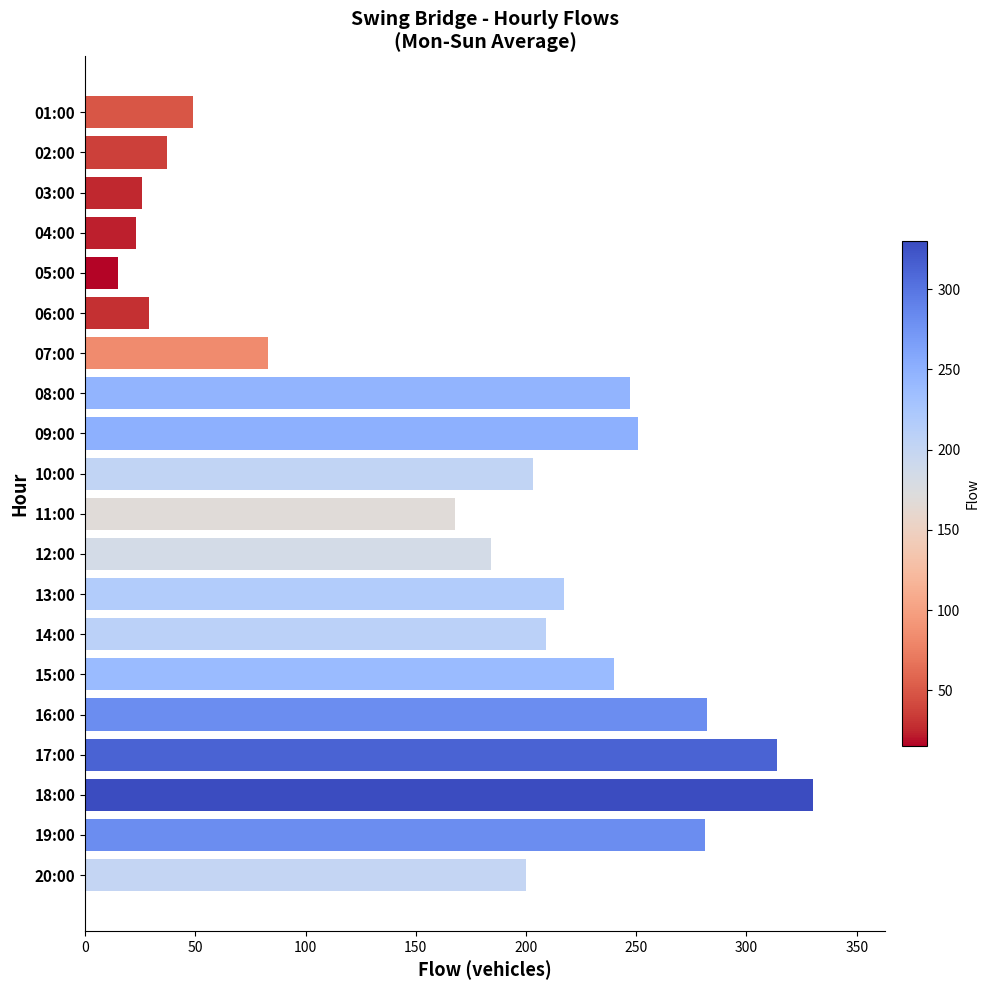

What is the change in value from 16:00 to 18:00?

+48